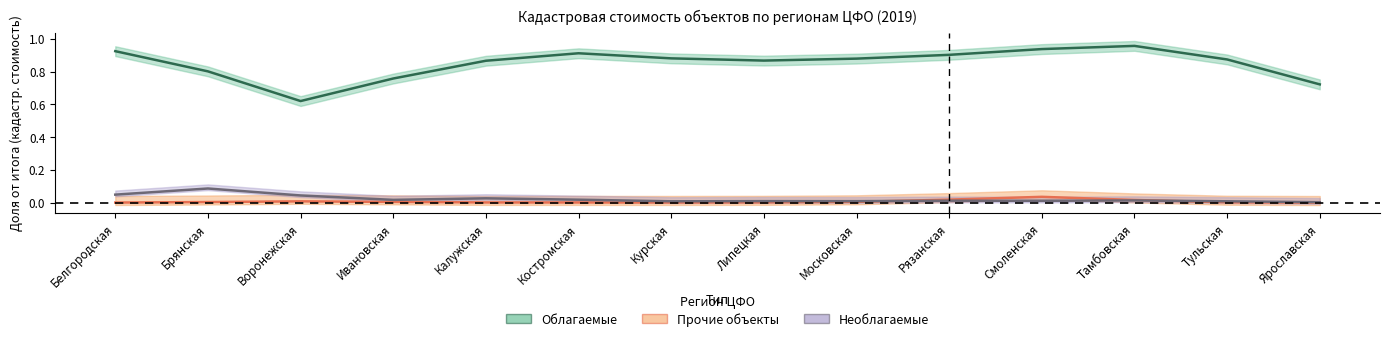

What is the label of the 1st point from the right?

Ярославская